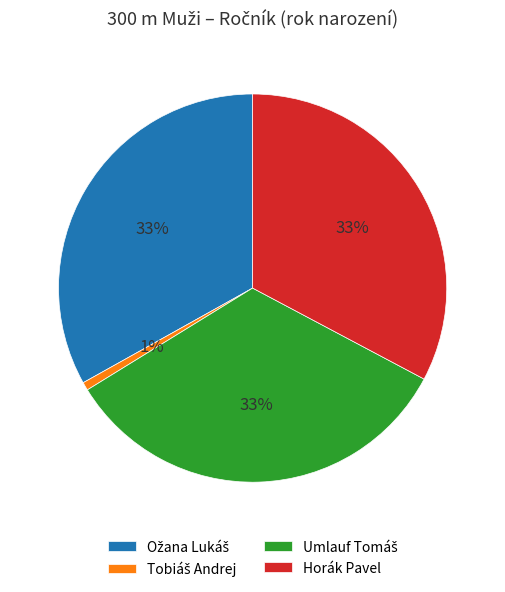

Is there a majority slice in this chart?

No